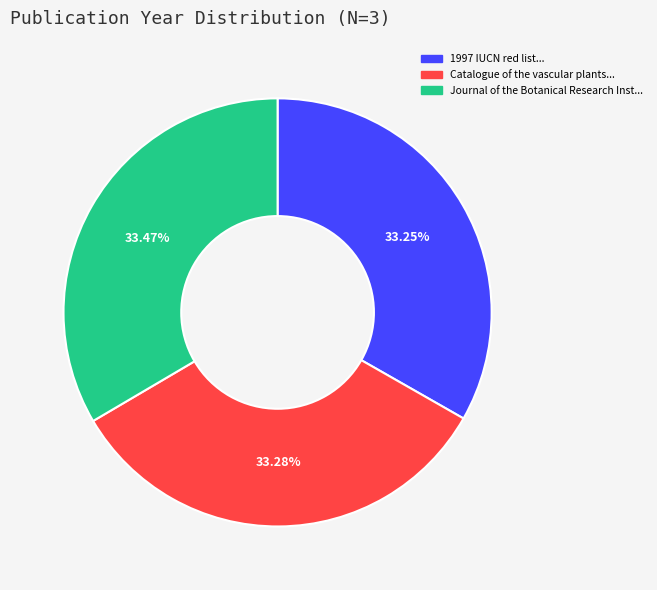

Does Catalogue of the vascular plants... account for over 50% of the chart?

No